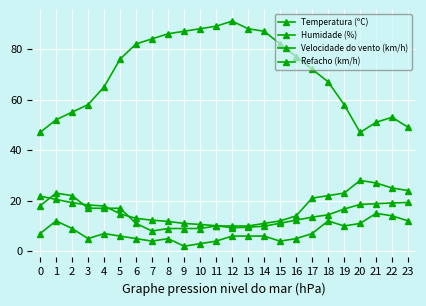

What is the value of the Velocidade do vento (km/h) point at the 6th from the left?

6.0